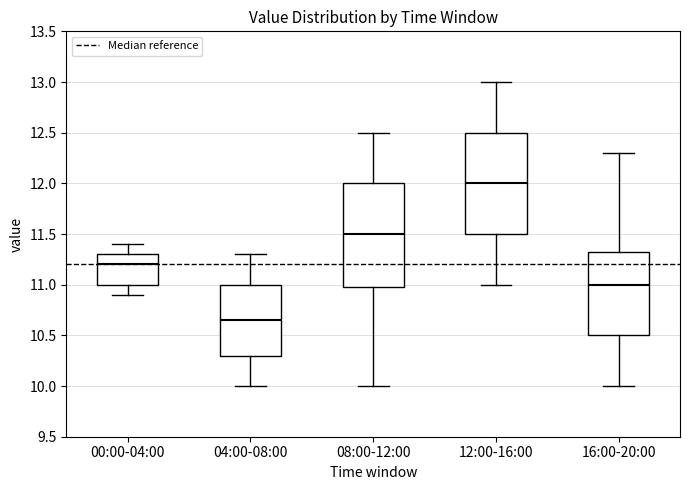

Which box has the lowest median line?

04:00-08:00